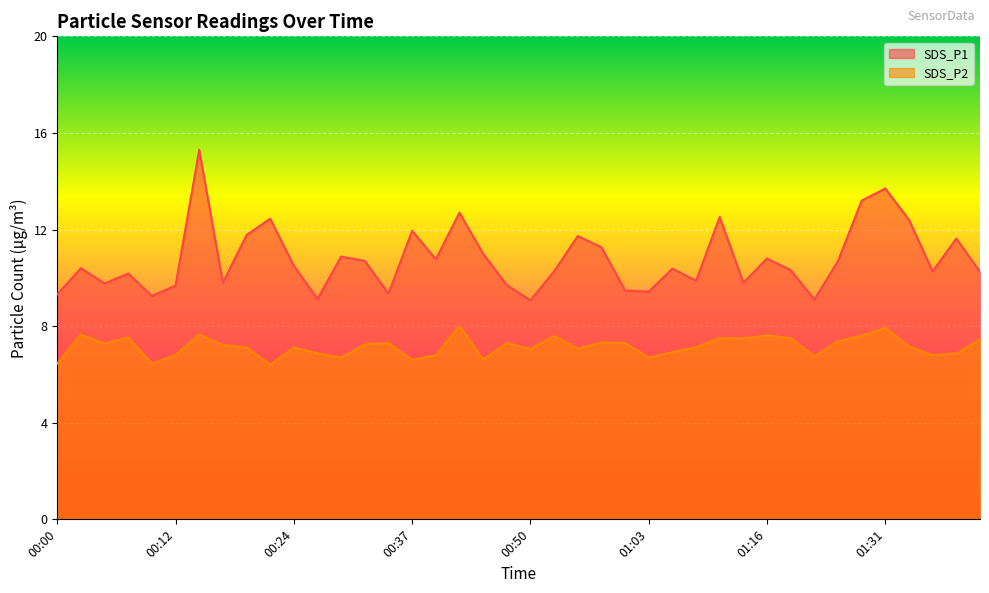

What is the difference between the maximum and minimum values in the SDS_P1 series?

6.2